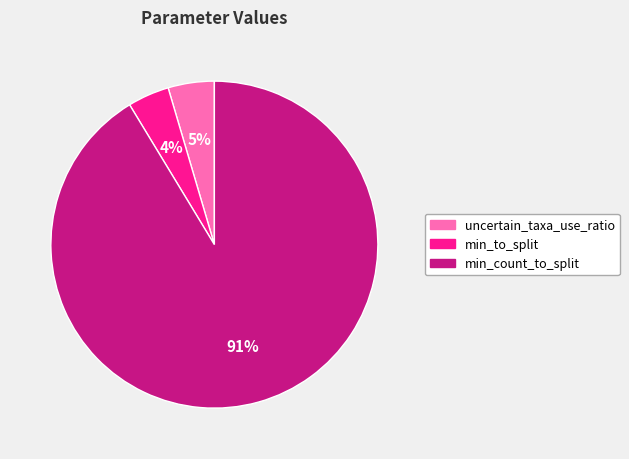

Do min_to_split and uncertain_taxa_use_ratio together represent more than half of the pie?

No